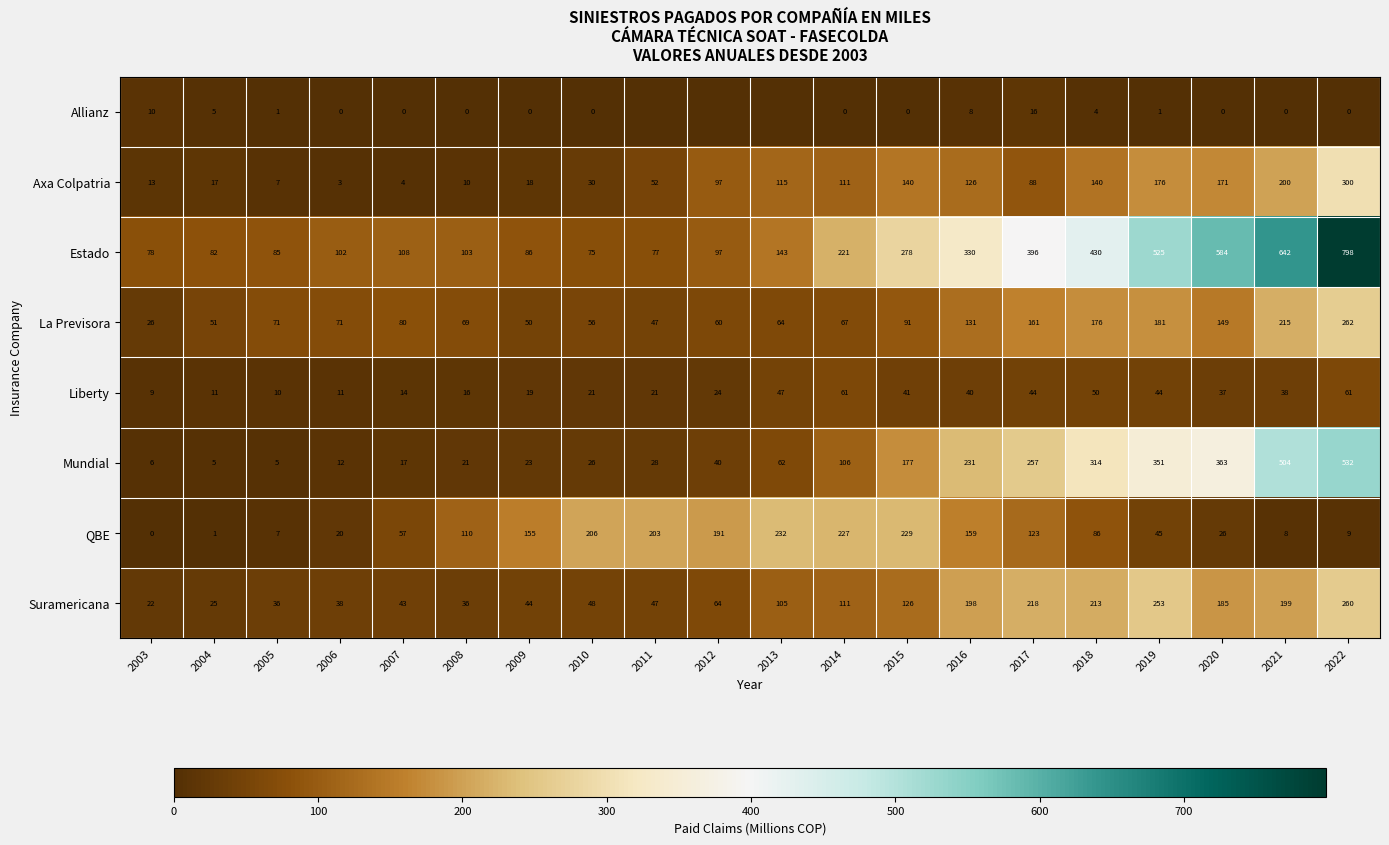

At which label does Estado reach its peak?

2022